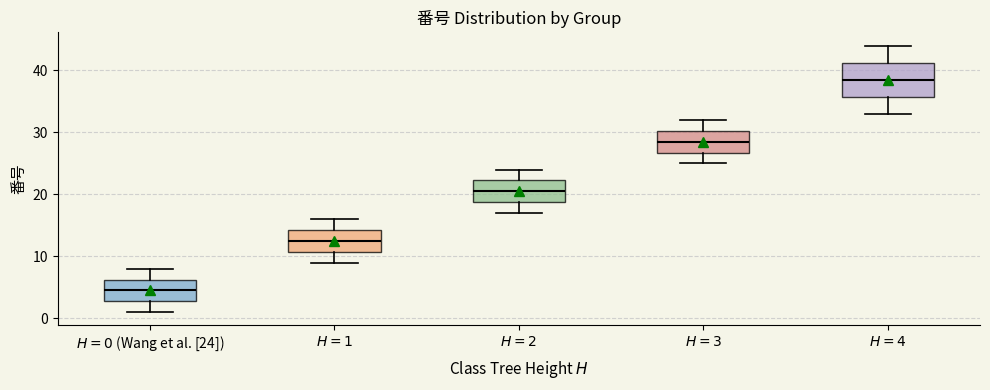

Reading left to right, transcribe this box plot: for each box, give where its median line is, the range the box spans, and where its two whiskers end, as read against the y-axis. The values are not printed on the chart, so give them approximately, as read against the axis.

$H=0$ (Wang et al. [24]): median 5, box 3 to 6, whiskers 1 to 8
$H=1$: median 13, box 11 to 14, whiskers 9 to 16
$H=2$: median 21, box 19 to 22, whiskers 17 to 24
$H=3$: median 29, box 27 to 30, whiskers 25 to 32
$H=4$: median 39, box 36 to 41, whiskers 33 to 44